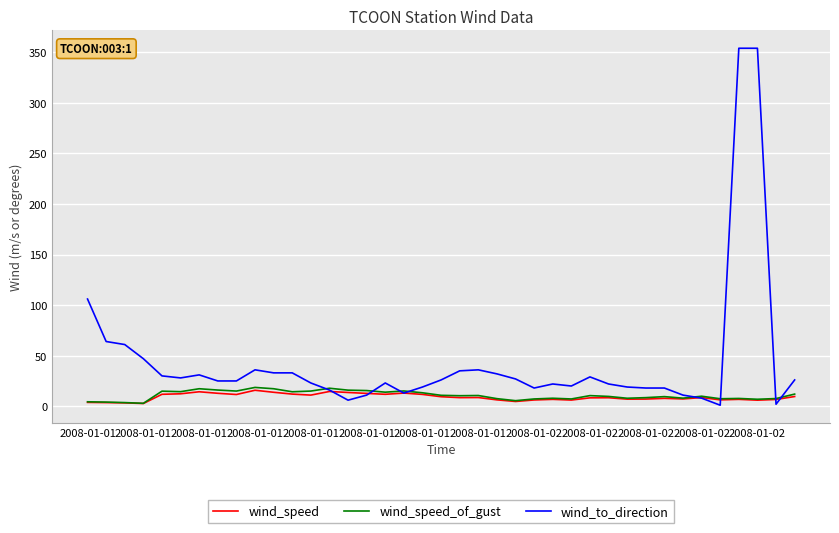

What is the greatest value displayed?

354.0